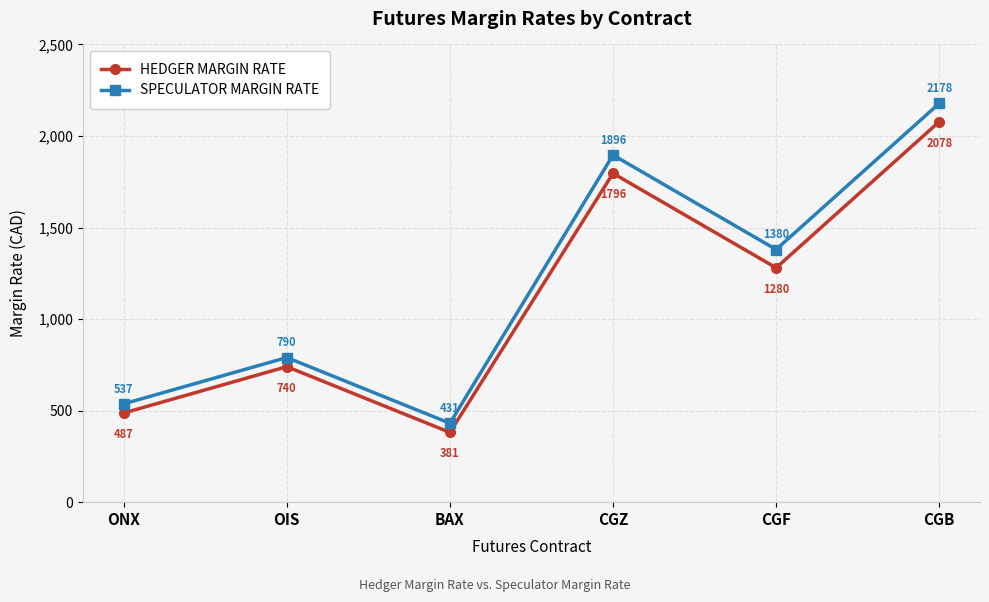

What is the difference between the HEDGER MARGIN RATE values at ONX and CGZ?

1309